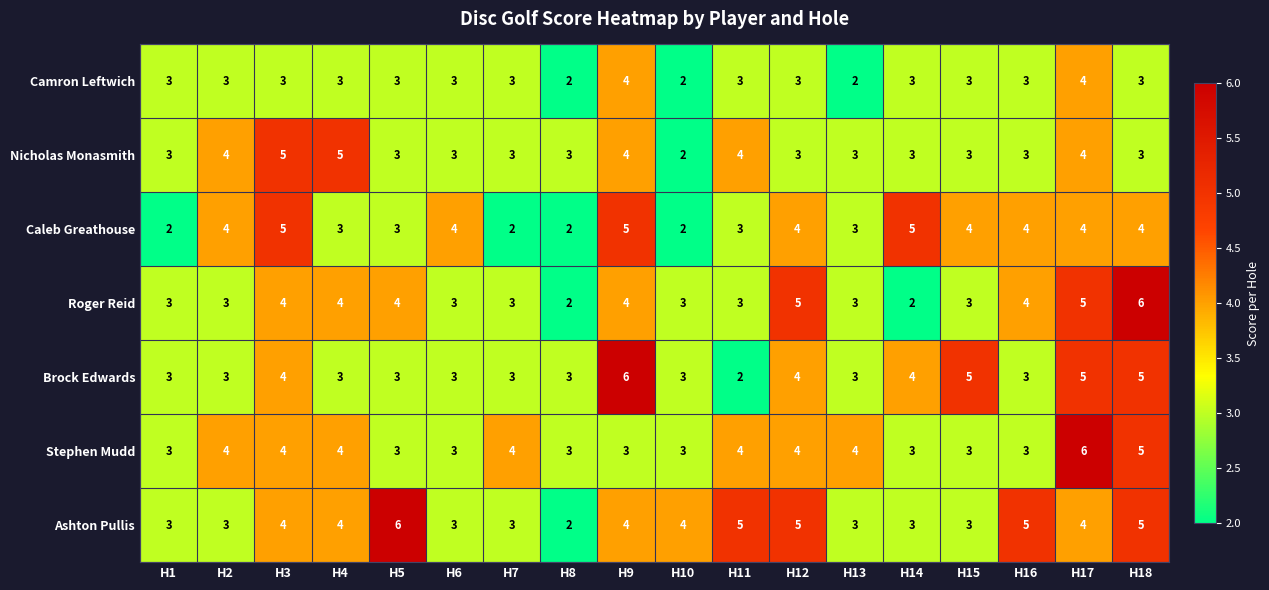

How many categories are shown in the chart?

18